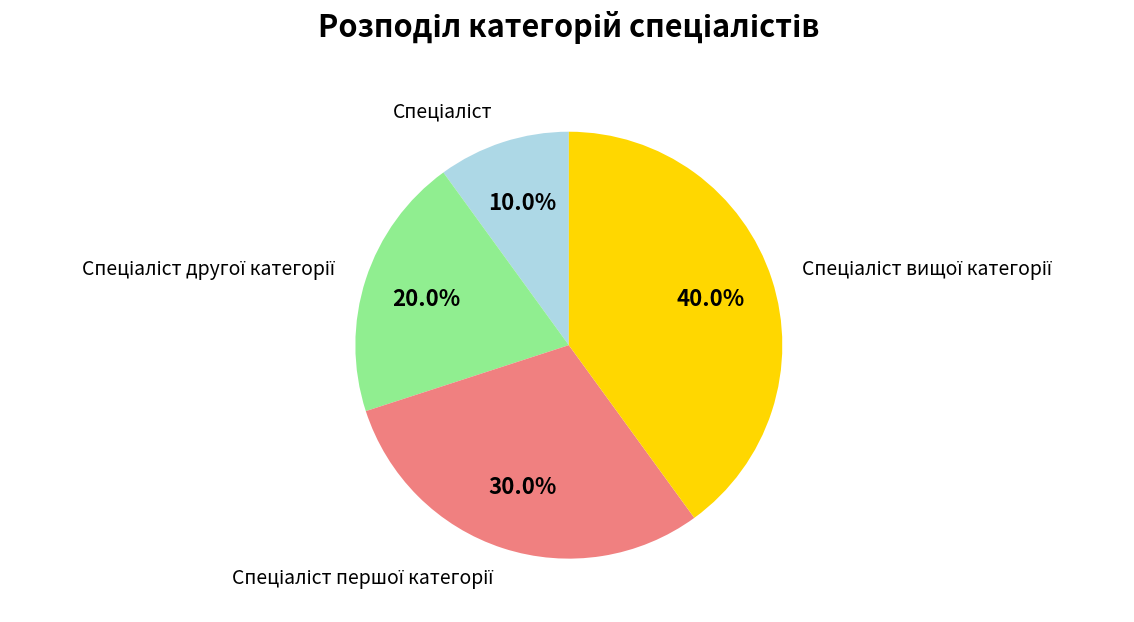

Is there any slice that represents more than half of the pie?

No